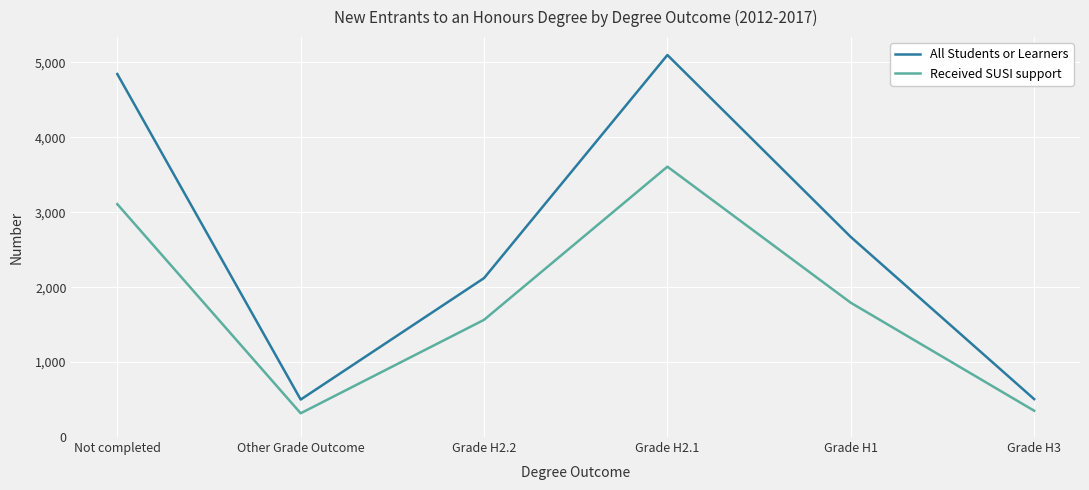

True or false: All Students or Learners and Received SUSI support cross at least once.

False